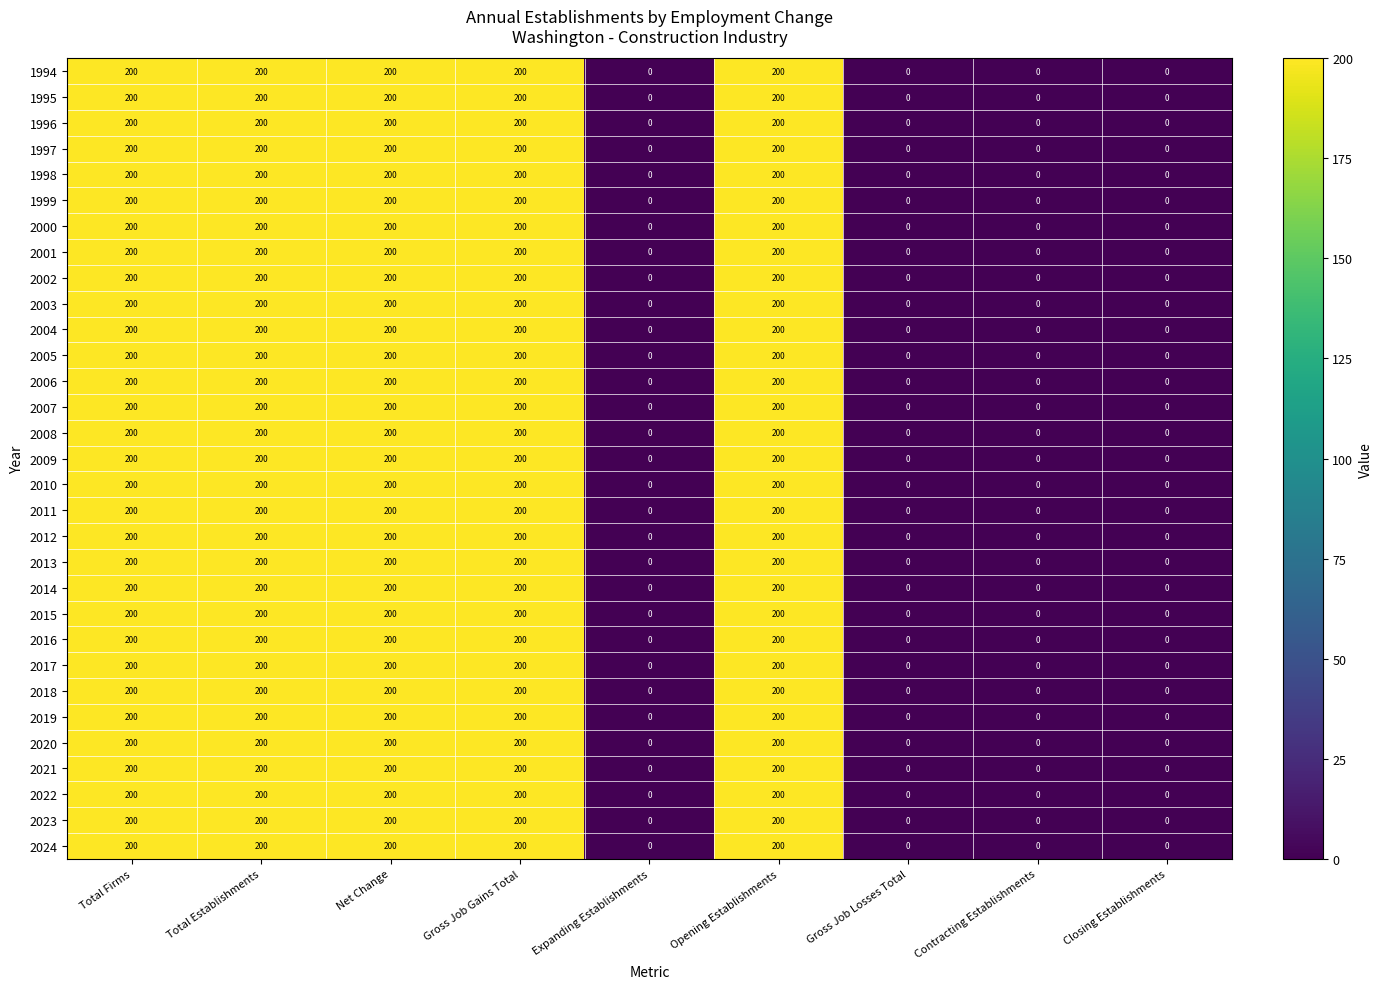

Count the number of data series in this chart.

31